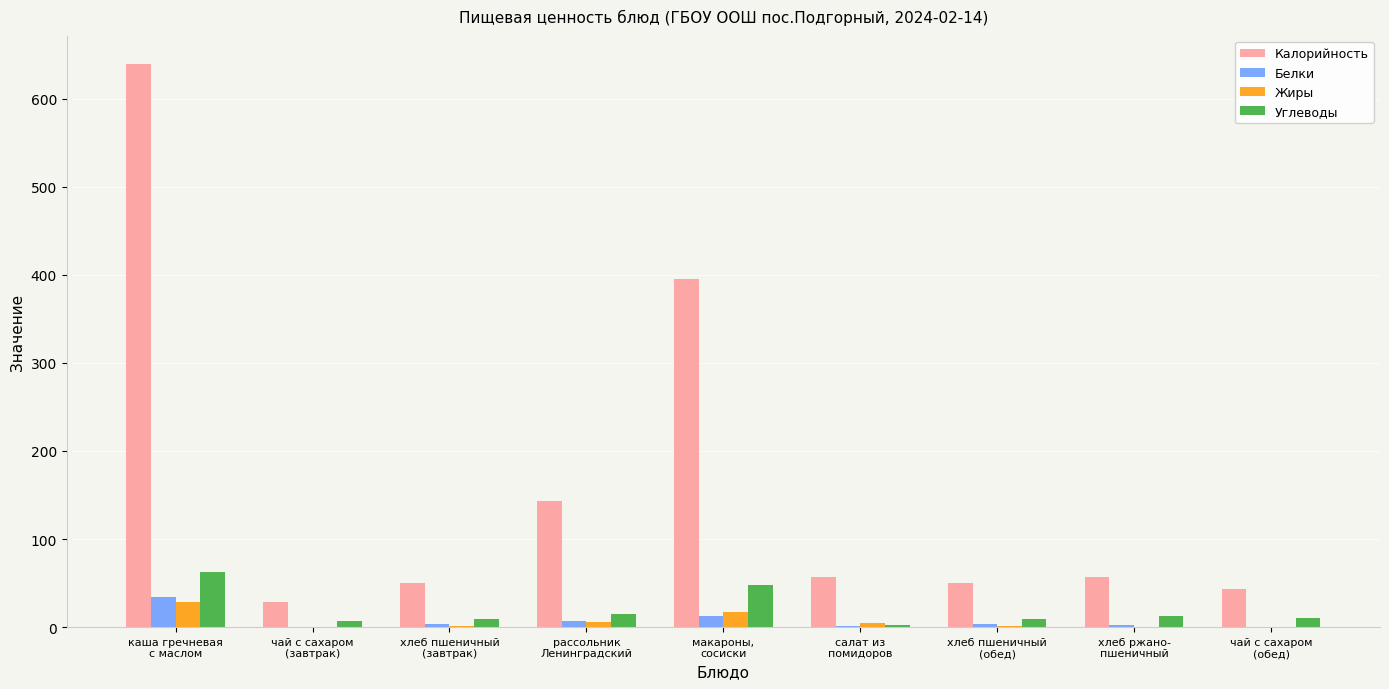

Which series has the widest spread of values?

Калорийность